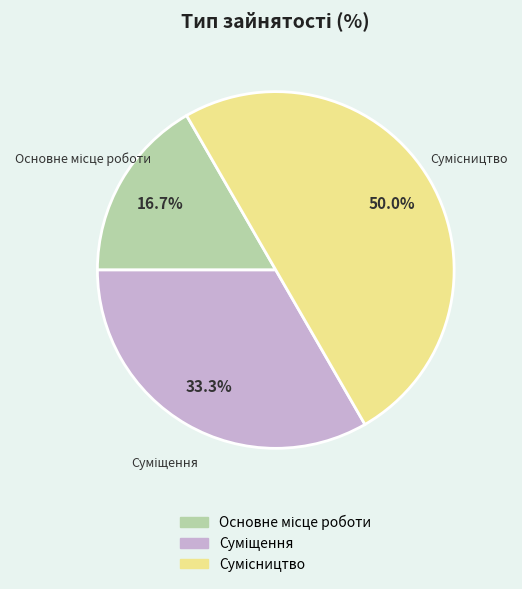

To the nearest percent, what is the difference between the largest and smallest slice percentages?

33%